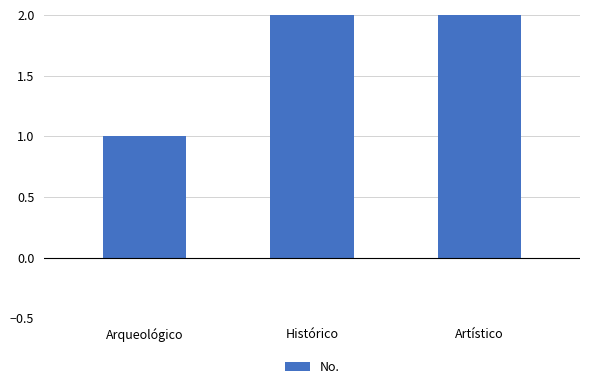

What is the difference between the values at Histórico and Arqueológico?

1